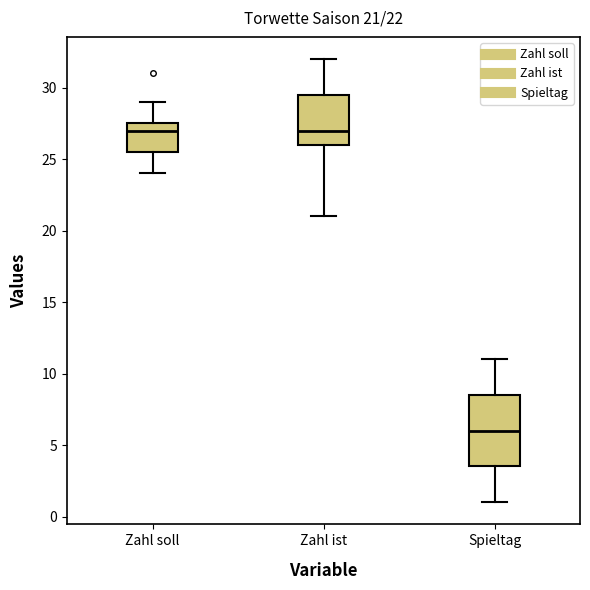

Which box's median line is the lowest?

Spieltag